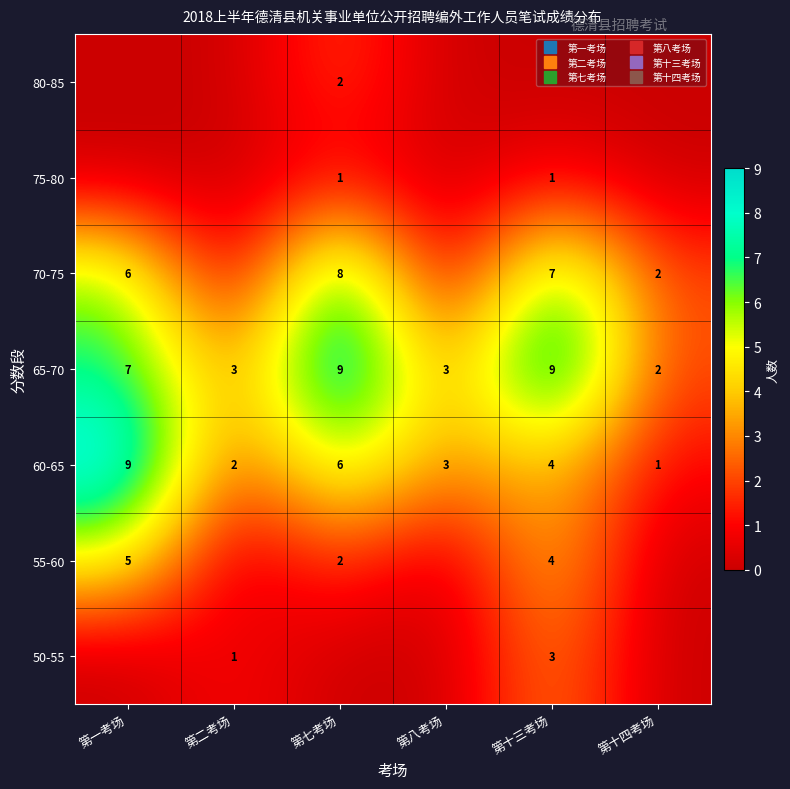

How many values in the 65-70 series exceed 7?

2